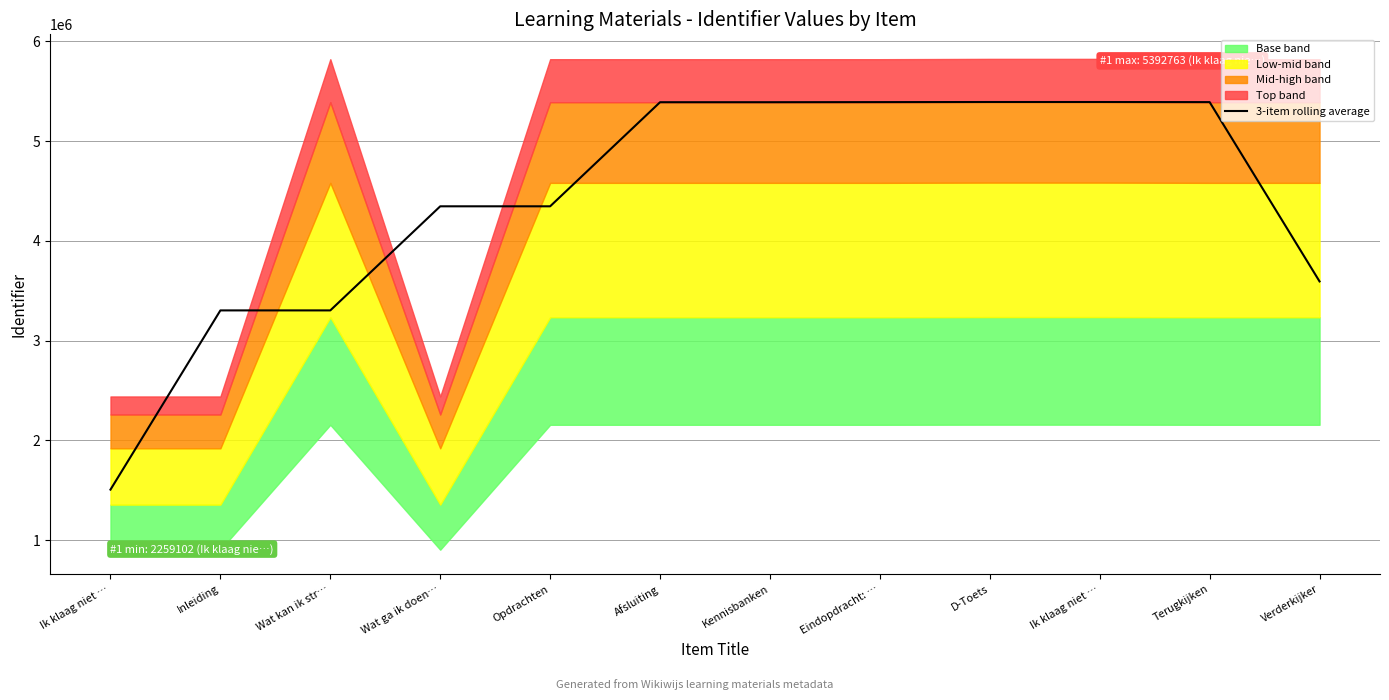

At which label does the data first exceed 5389743?

Afsluiting